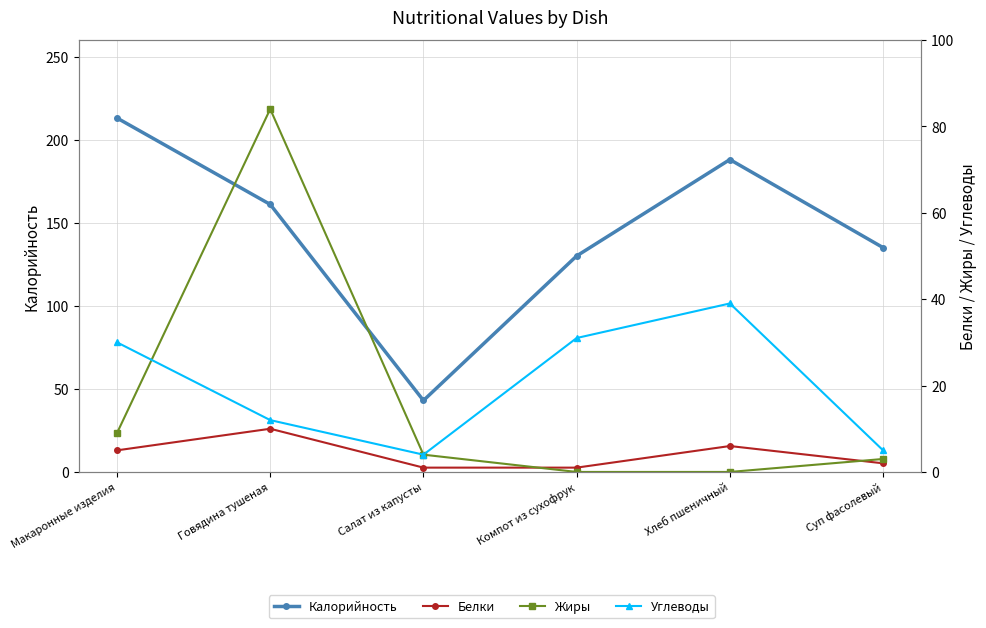

Count the number of data series in this chart.

4